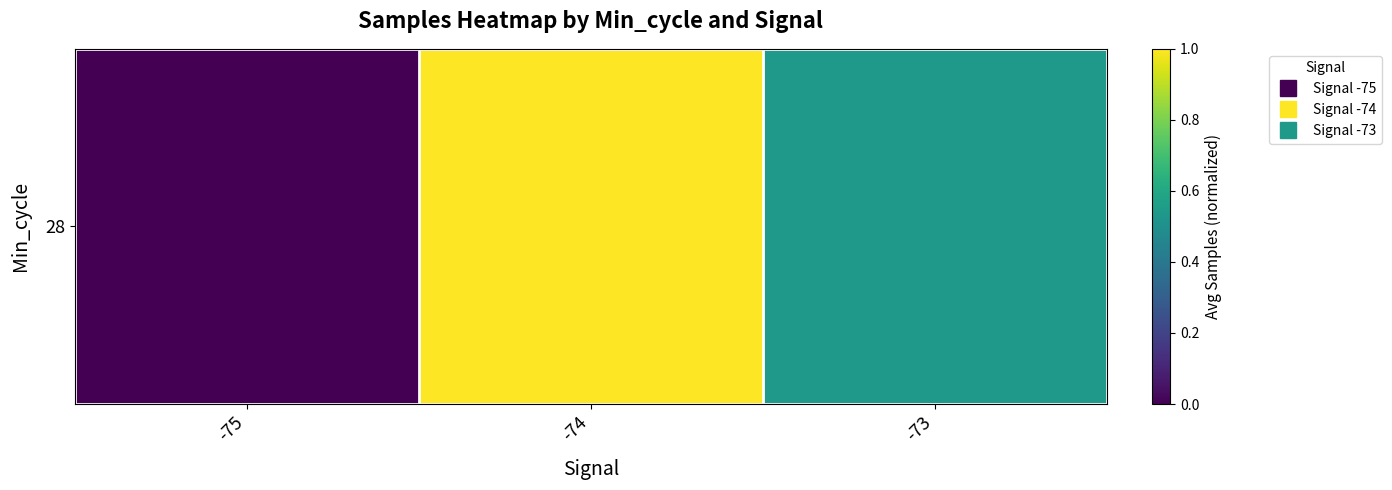

What is the change in value from -75 to -73?

+0.5